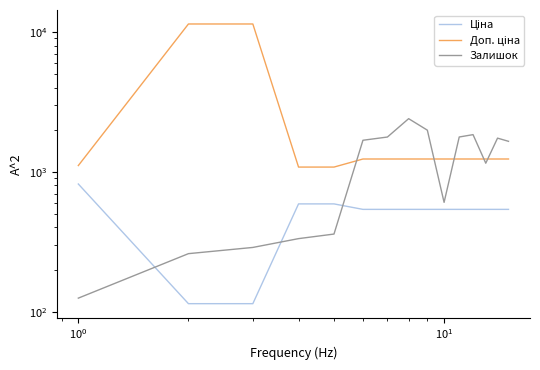

List the series in order of their overall mean, highest first.

Доп. ціна, Залишок, Ціна